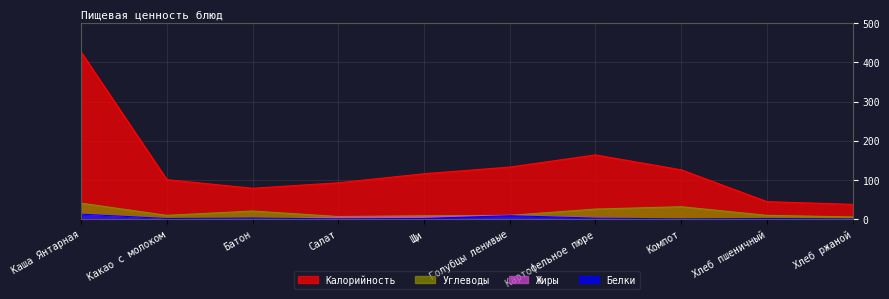

Does the chart display data point markers on the line(s)?

No